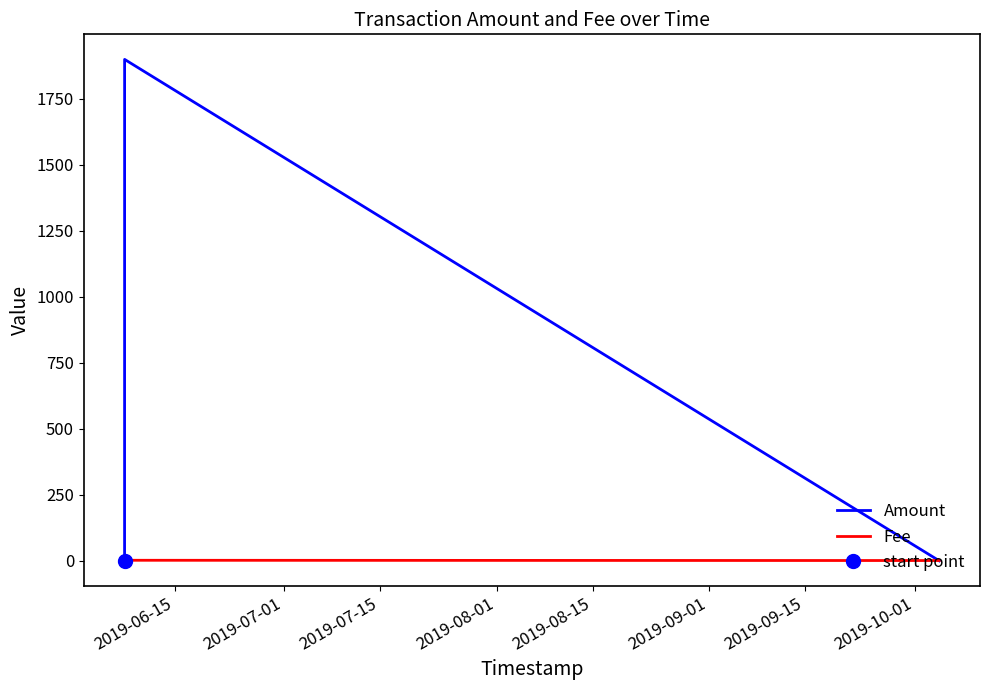

Between which two adjacent categories do Fee and Amount first intersect?

2019-06-15 and 2019-07-01